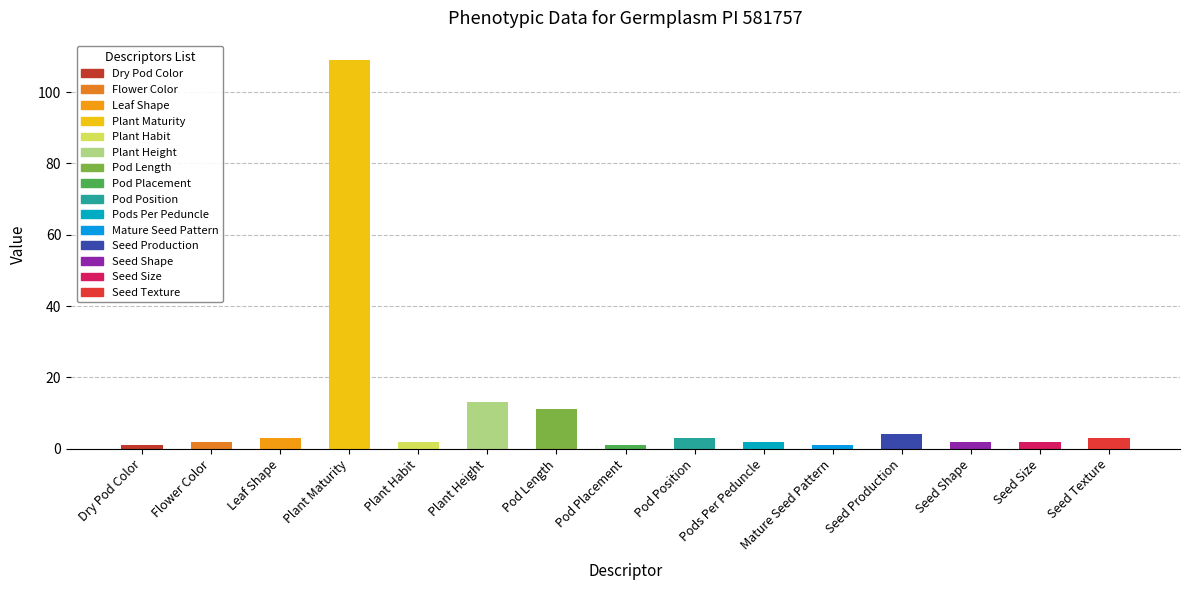

True or false: the data shows 109 at Plant Maturity.

True